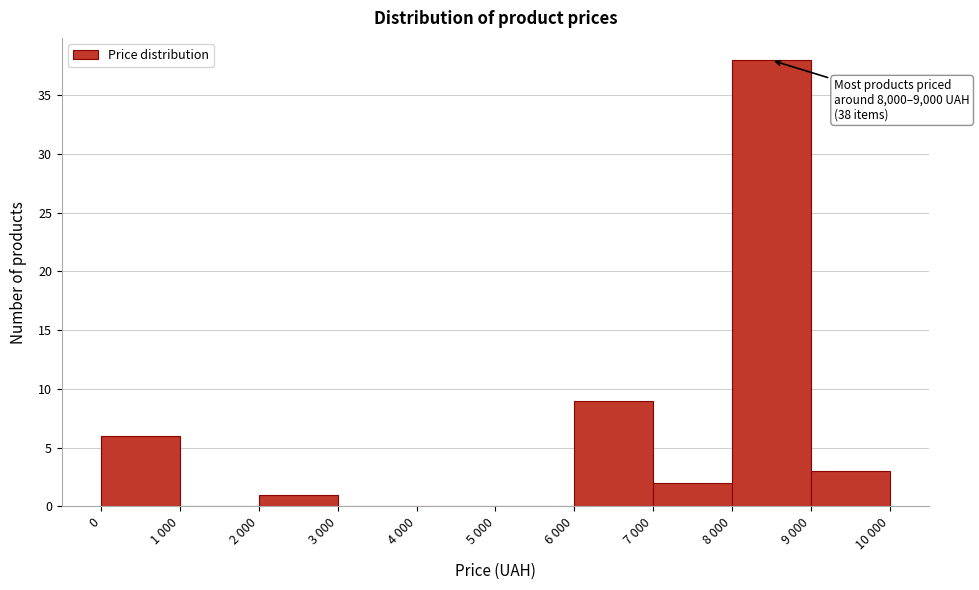

Reading left to right, what are all the values shown in this chart?

0=6	1 000=0	2 000=1	3 000=0	4 000=0	5 000=0	6 000=9	7 000=2	8 000=38	9 000=3